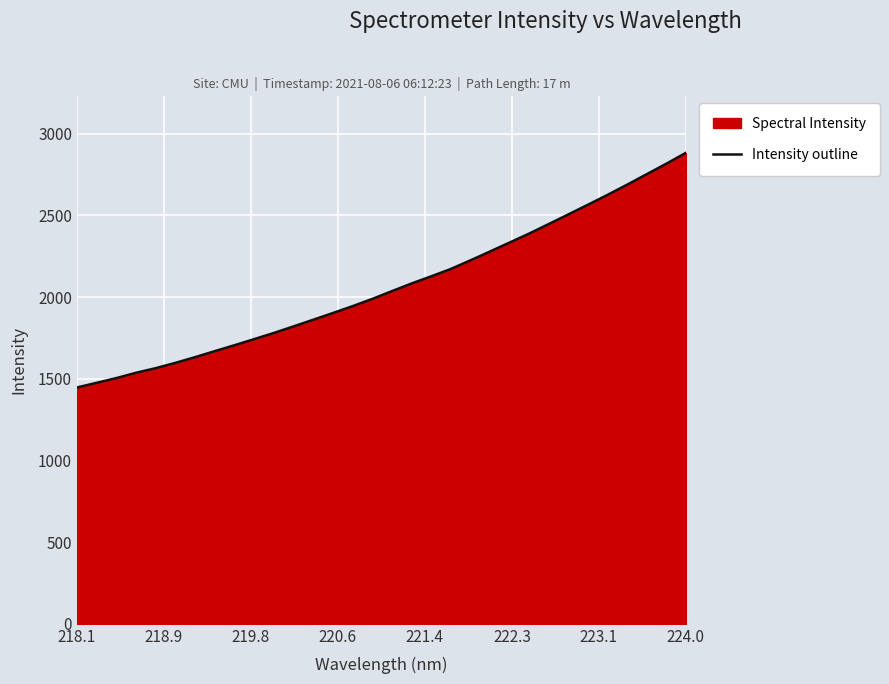

Is it true that the value at 218.1 is 365.5?

False